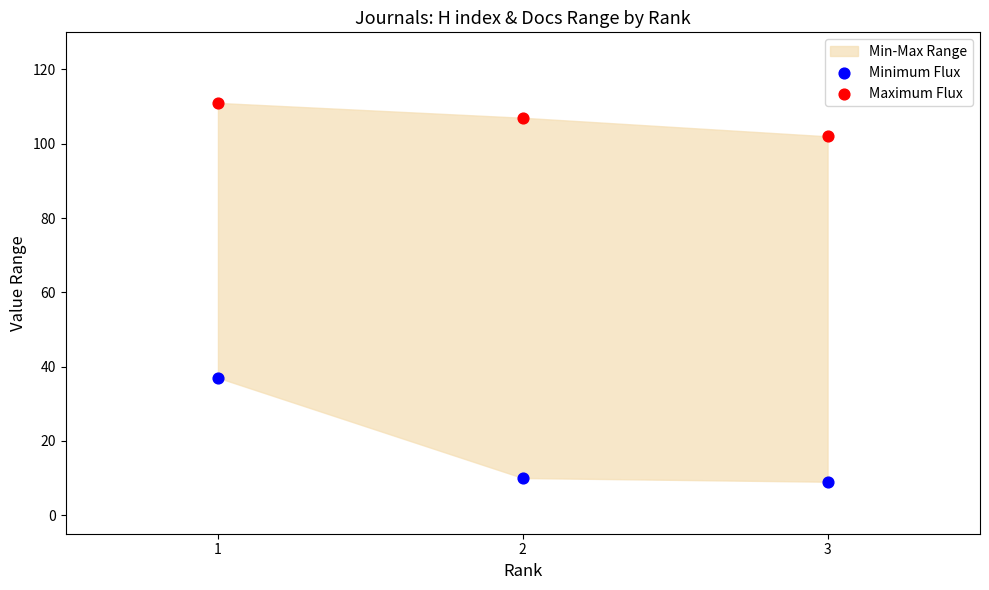

Which series has the largest Y range (max minus min)?

Minimum Flux